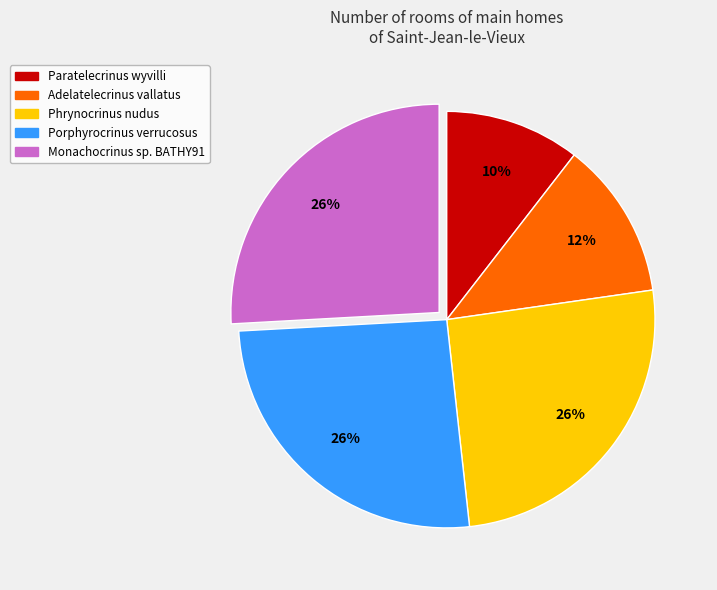

Is the sum of Phrynocrinus nudus and Porphyrocrinus verrucosus greater than half?

Yes